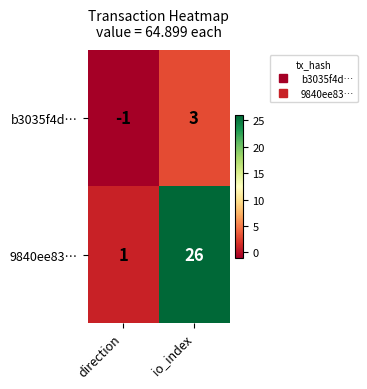

The value of b3035f4d… at direction is -1. True or false?

True